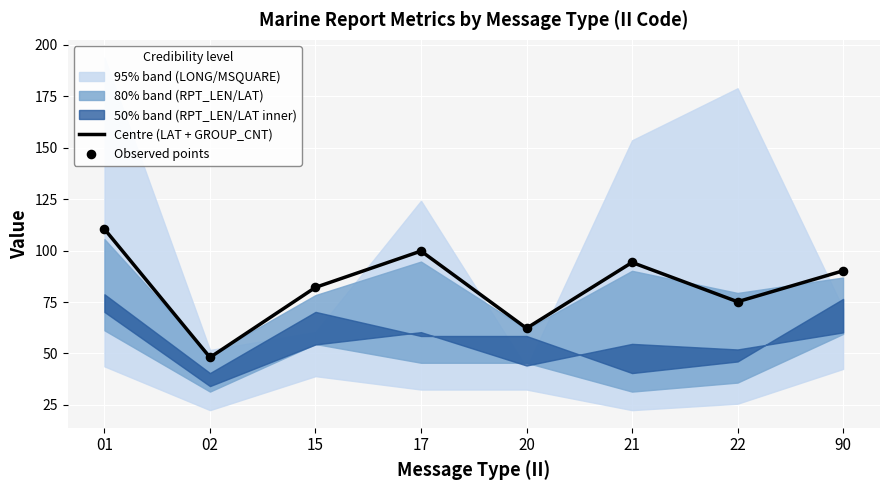

What is the total value across all series at 21?

188.4